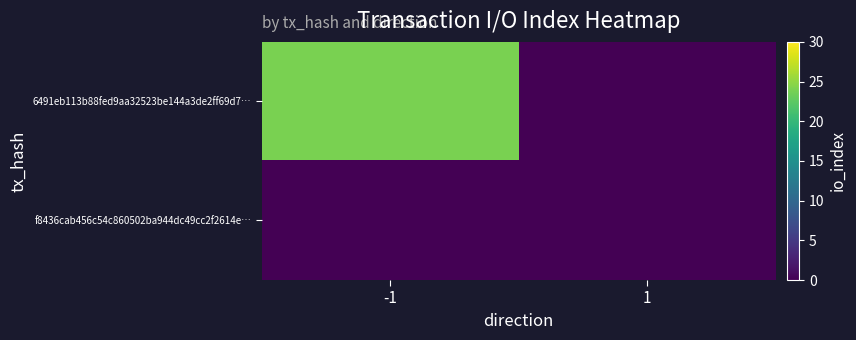

Reading left to right, list all the values displayed in this chart.

6491eb113b88fed9aa32523be144a3de2ff69d7…: -1=24	1=0
f8436cab456c54c860502ba944dc49cc2f2614e…: -1=0	1=0